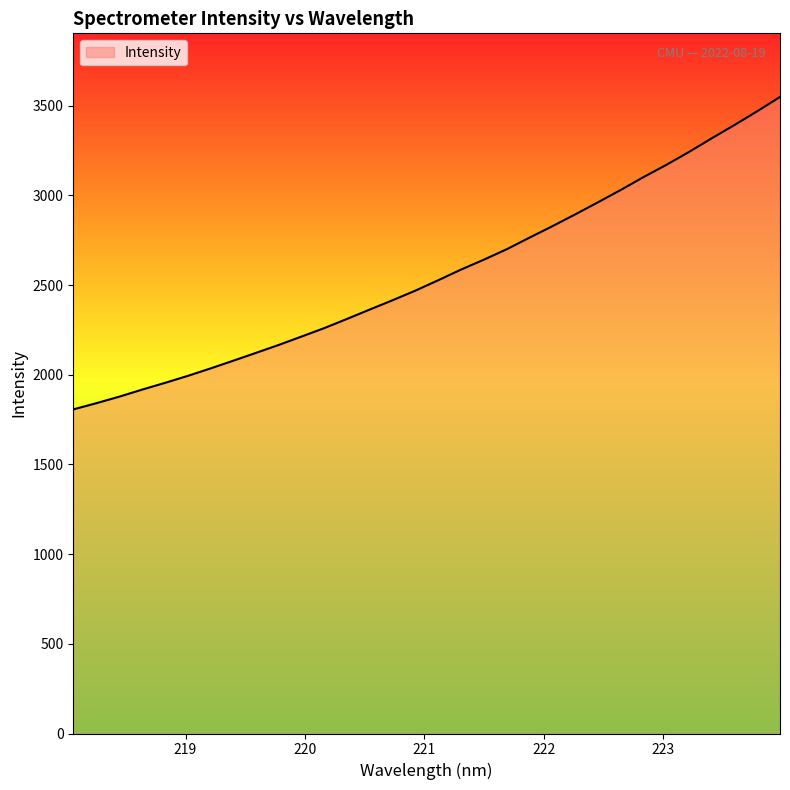

What is the minimum value shown in the chart?

1806.9